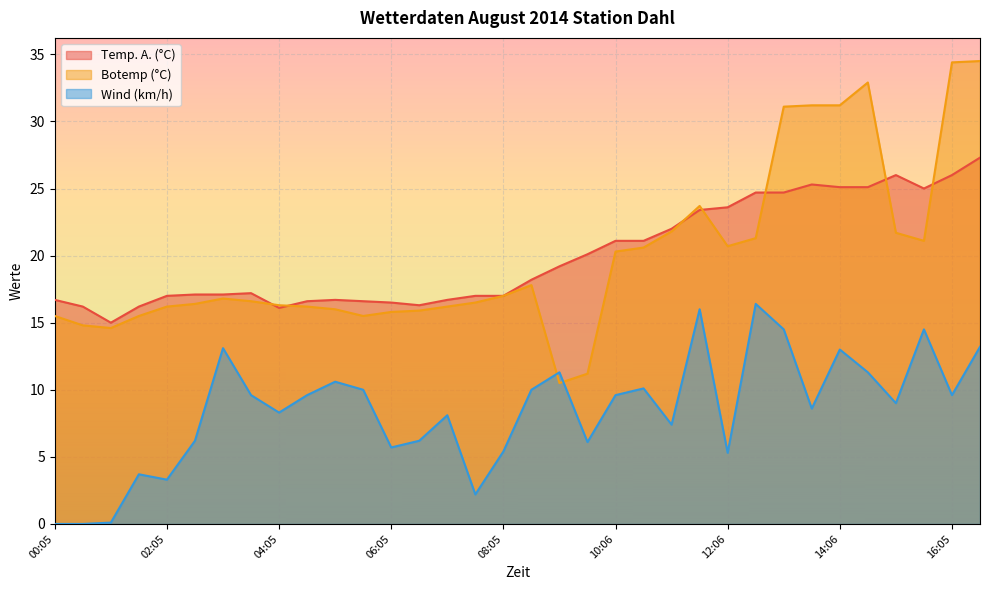

At which label does Temp. A. (°C) reach its peak?

16:35